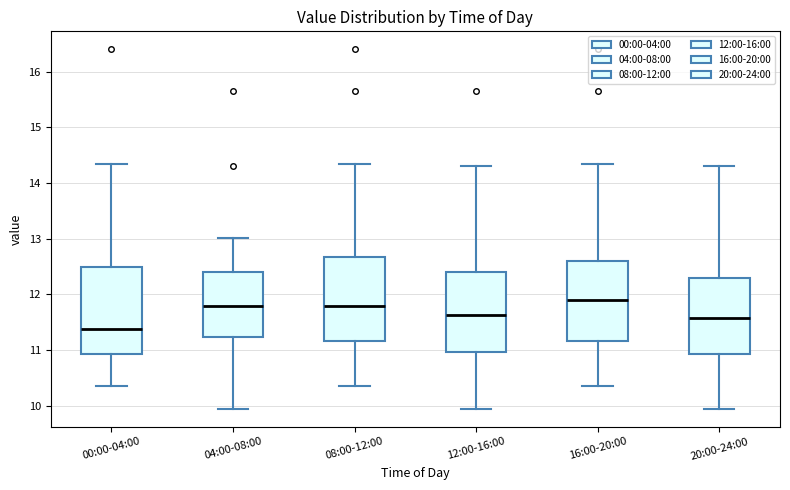

Reading left to right, transcribe this box plot: for each box, give where its median line is, the range the box spans, and where its two whiskers end, as read against the y-axis. The values are not printed on the chart, so give them approximately, as read against the axis.

00:00-04:00: median 11.4, box 10.9 to 12.5, whiskers 10.4 to 14.4
04:00-08:00: median 11.8, box 11.2 to 12.4, whiskers 10.0 to 13.0
08:00-12:00: median 11.8, box 11.2 to 12.7, whiskers 10.4 to 14.4
12:00-16:00: median 11.6, box 11.0 to 12.4, whiskers 10.0 to 14.3
16:00-20:00: median 11.9, box 11.2 to 12.6, whiskers 10.4 to 14.4
20:00-24:00: median 11.6, box 10.9 to 12.3, whiskers 10.0 to 14.3